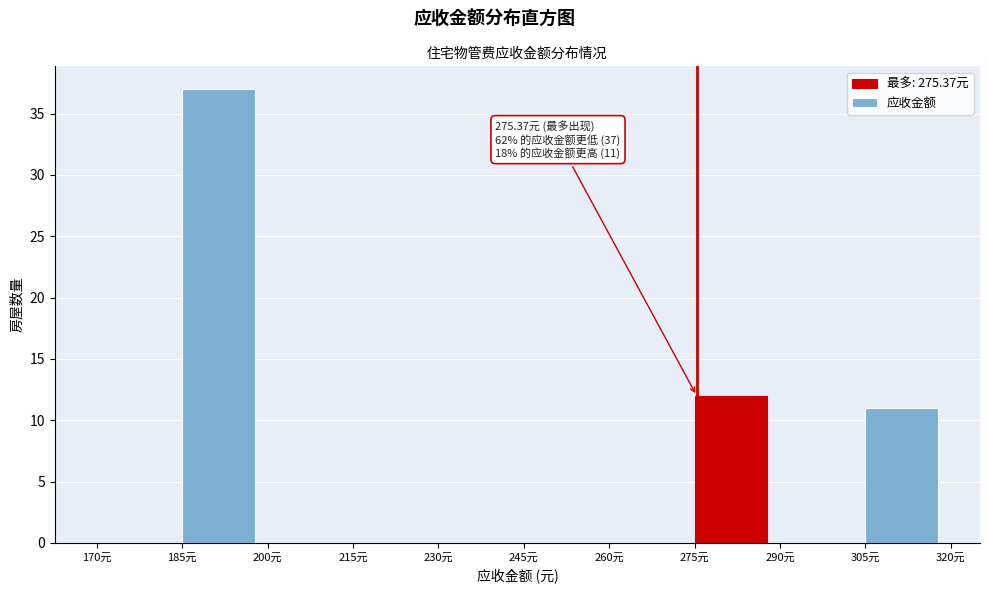

Which range on the x-axis has the tallest bar?

185 to 200